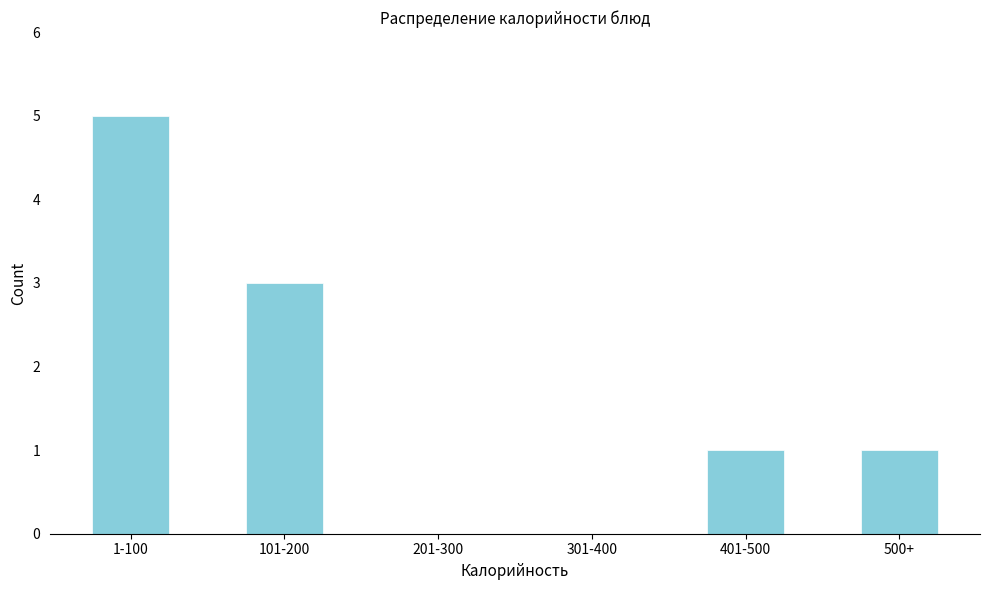

Reading left to right, what are all the values shown in this chart?

1-100=5	101-200=3	201-300=0	301-400=0	401-500=1	500+=1